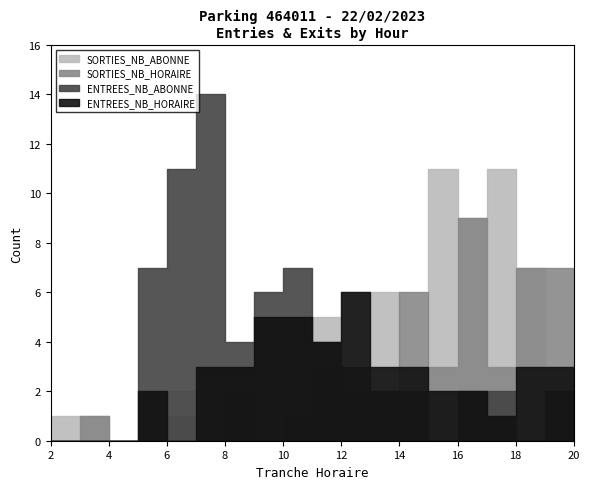

What is the average value of the SORTIES_NB_HORAIRE series?

2